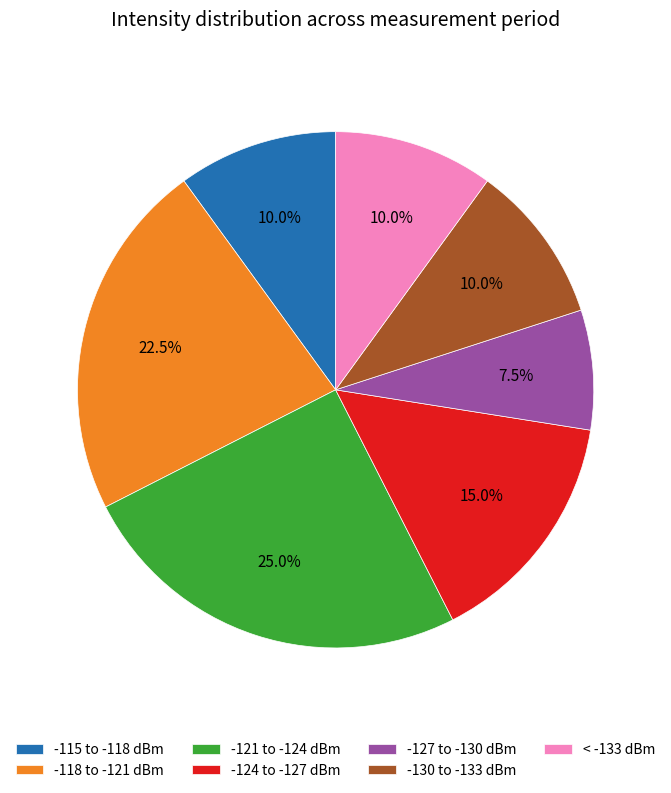

Do -115 to -118 dBm and -121 to -124 dBm together represent more than half of the pie?

No